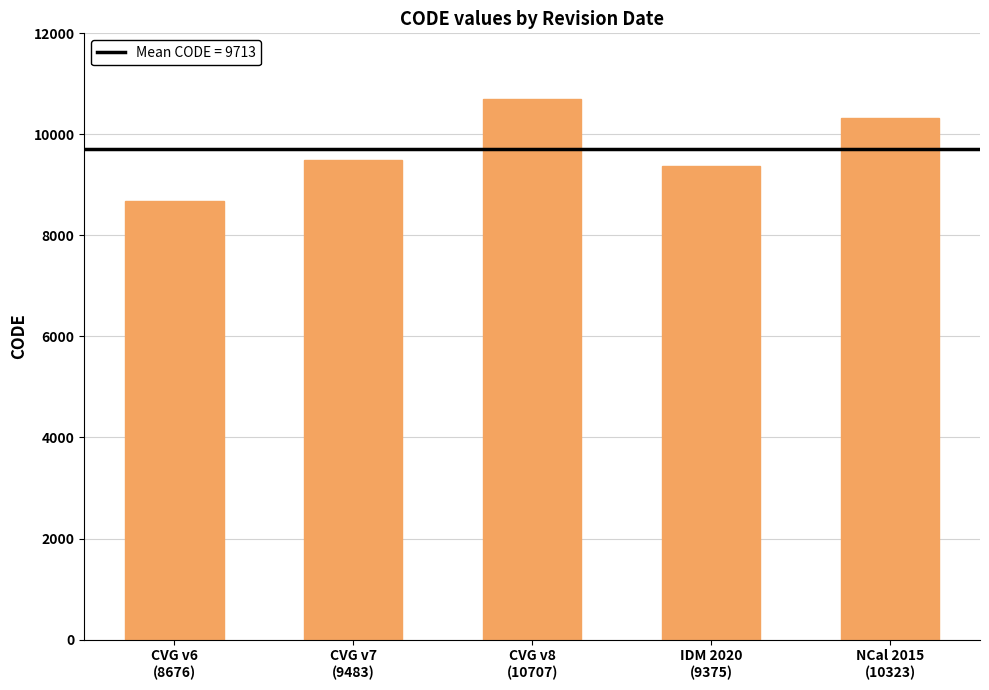

What is the average value?

9713